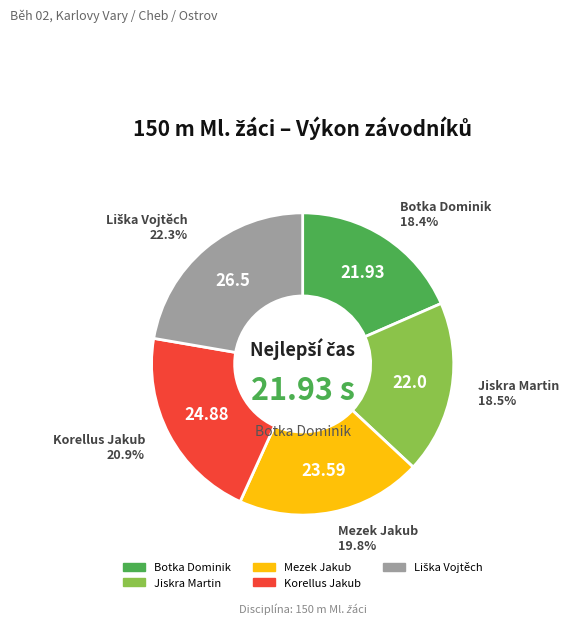

Is there any slice that represents more than half of the pie?

No